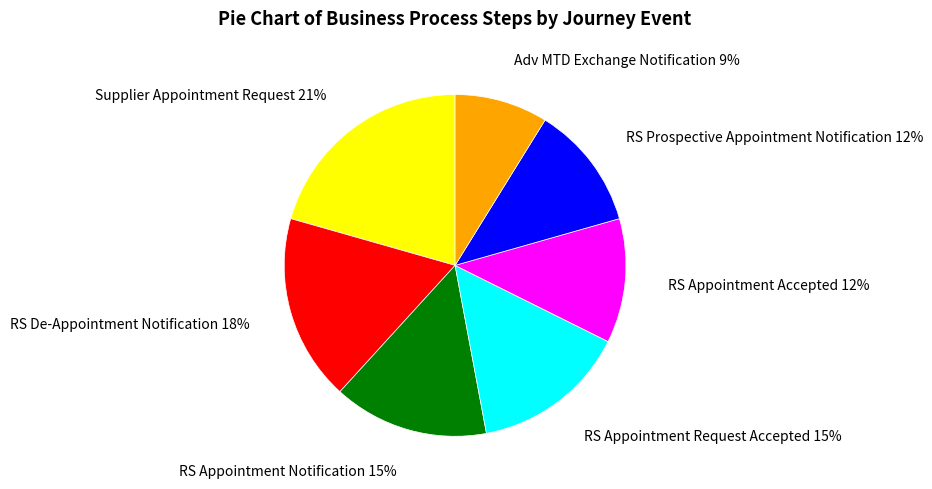

Which slice is the largest?

Supplier Appointment Request